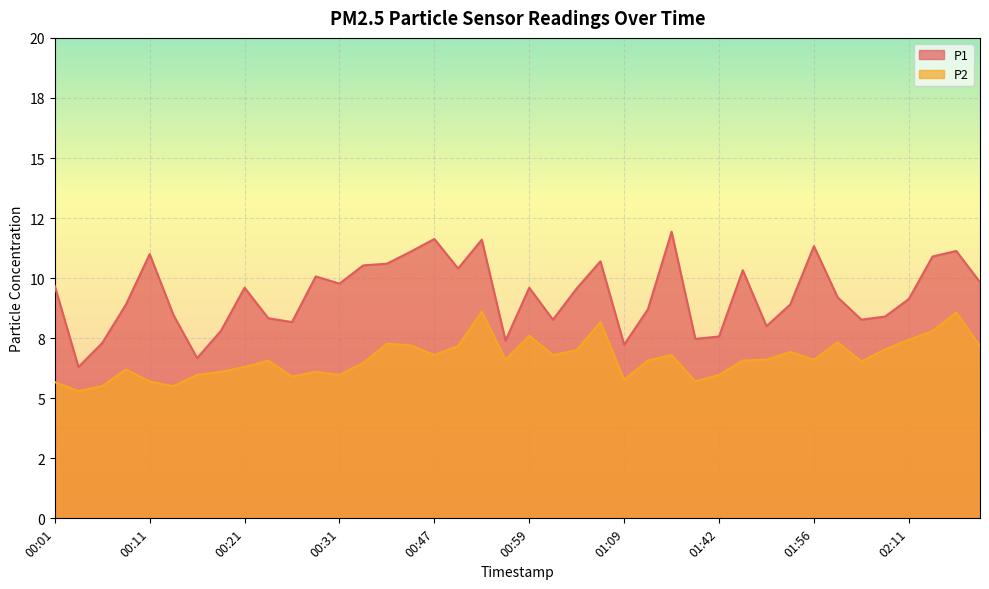

At which label does P2 first exceed 6?

00:09